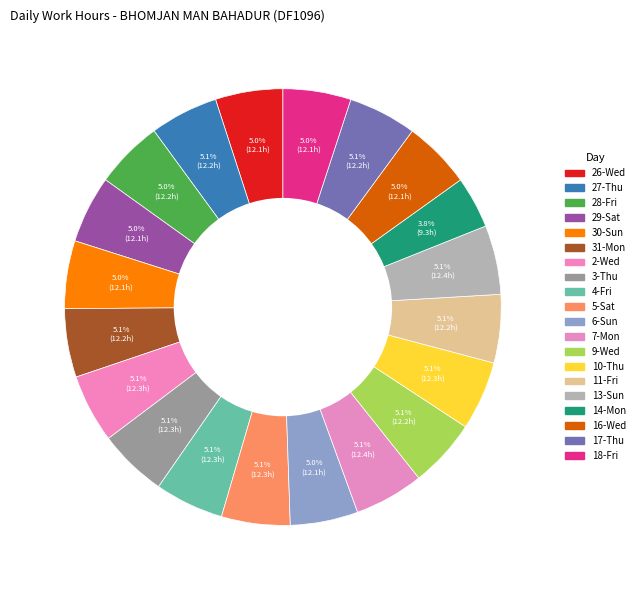

Count the number of slices in the pie.

20